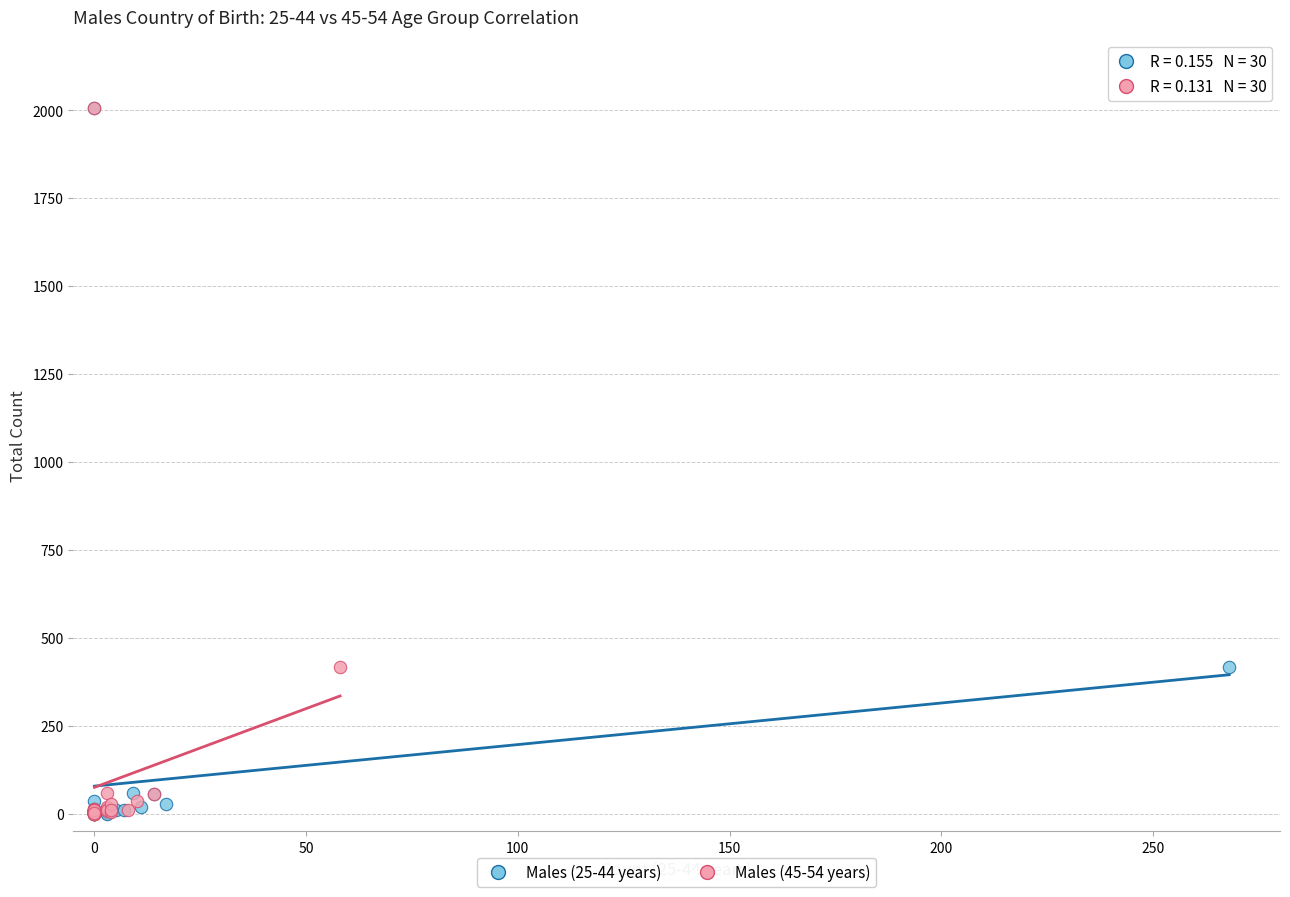

What are all the series names shown in the legend?

Males (25-44 years), Males (45-54 years)